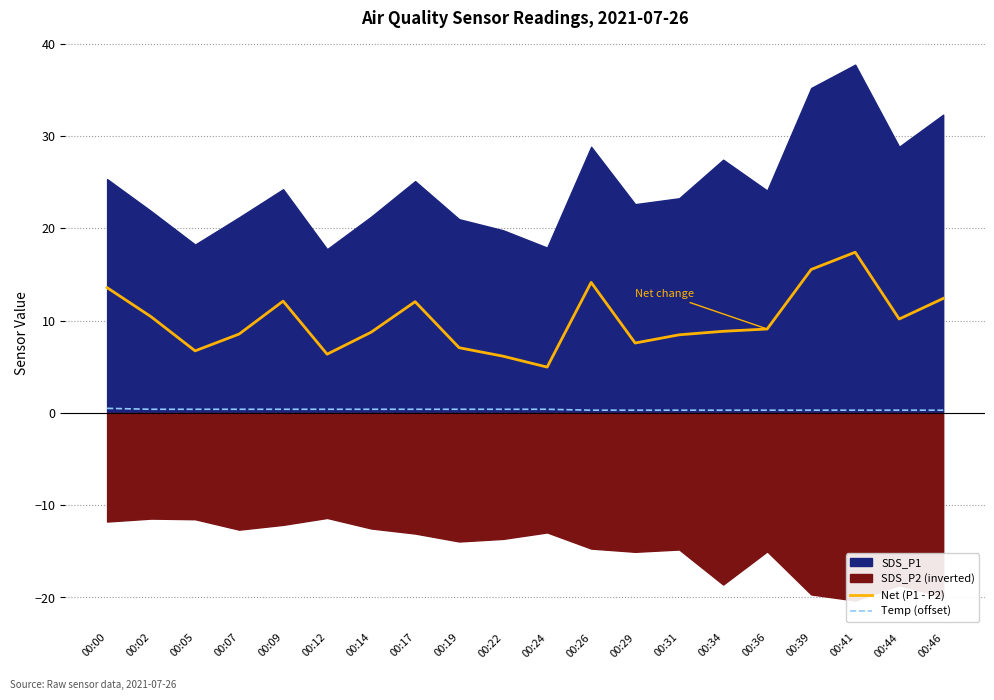

At which category does the chart reach its peak across all series?

00:41